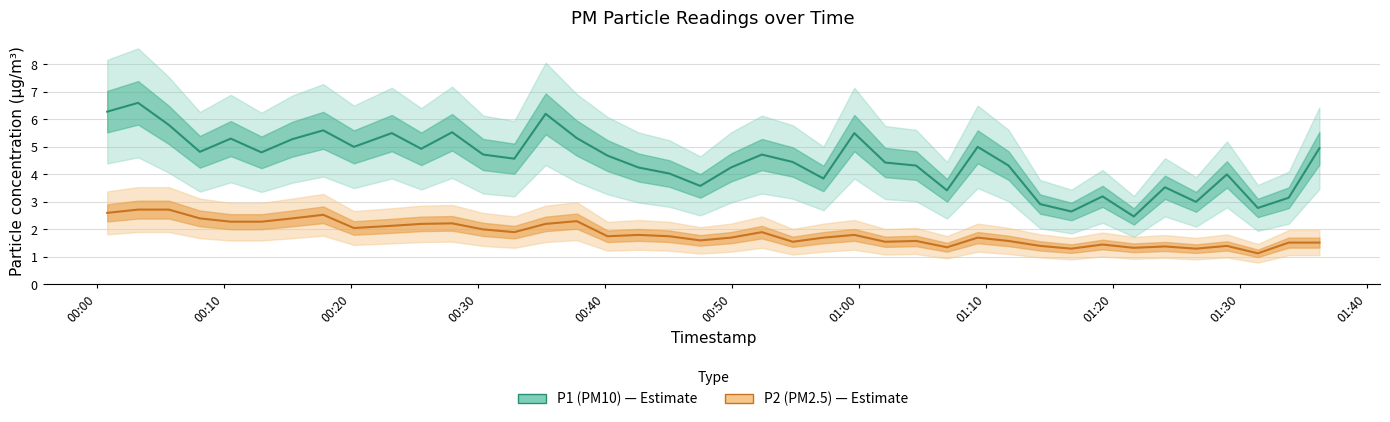

List the series in order of their peak value, lowest first.

P2 (PM2.5), P1 (PM10)